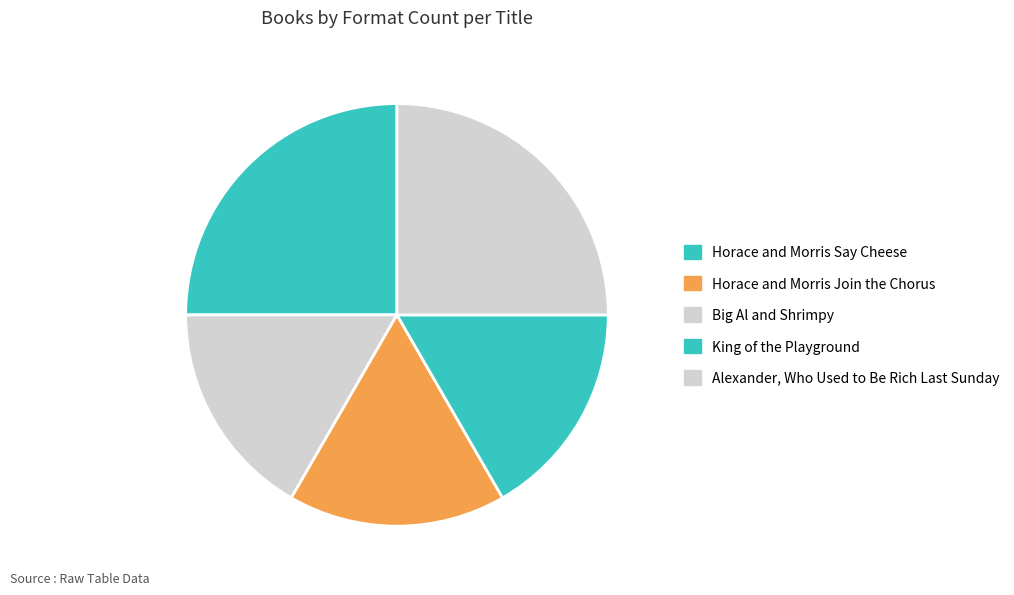

How many slices are in this pie chart?

5